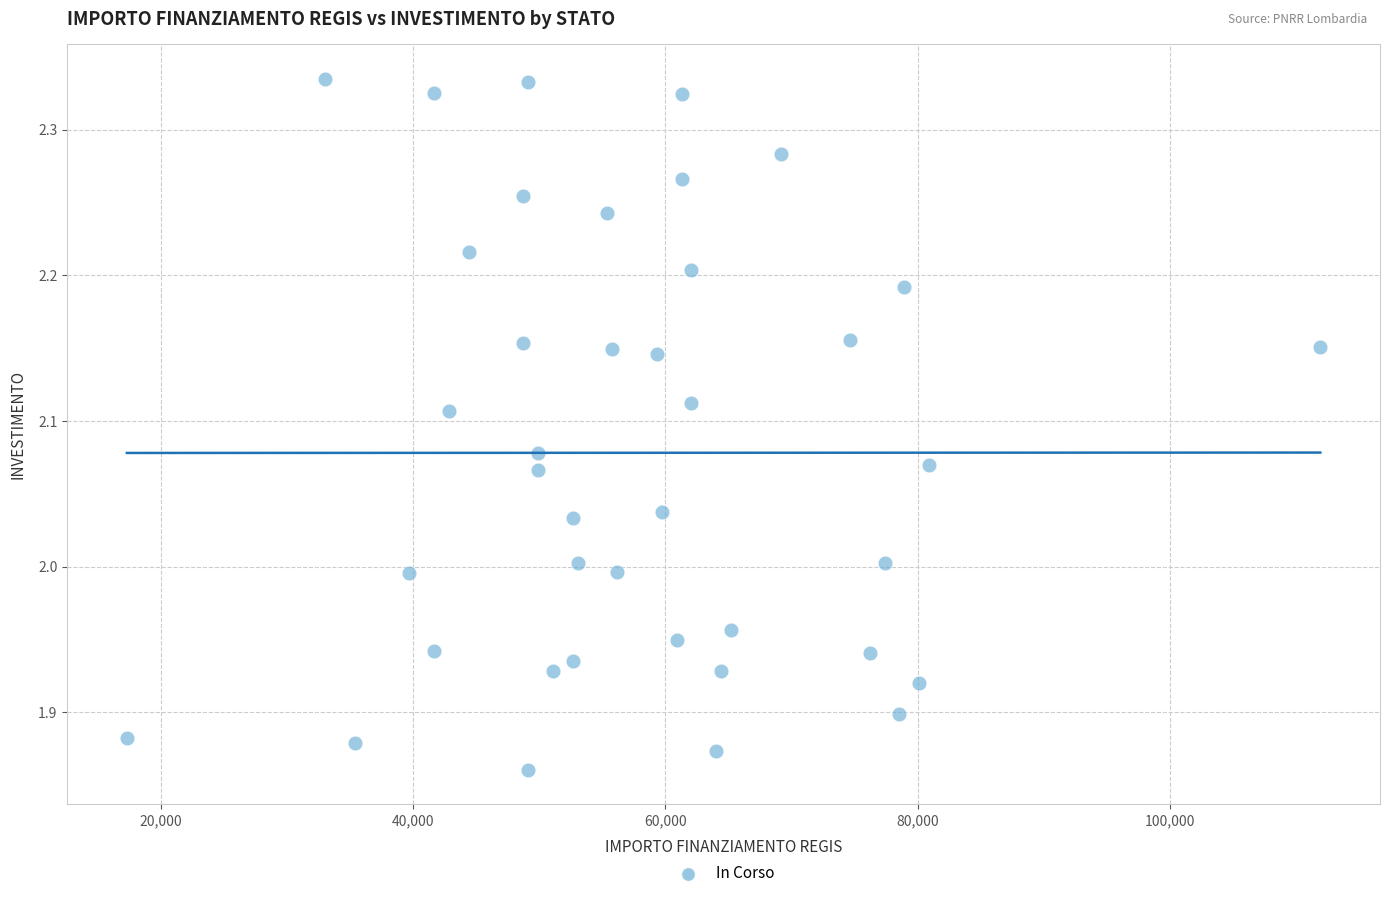

What is the range of Y values (max minus min)?

0.5